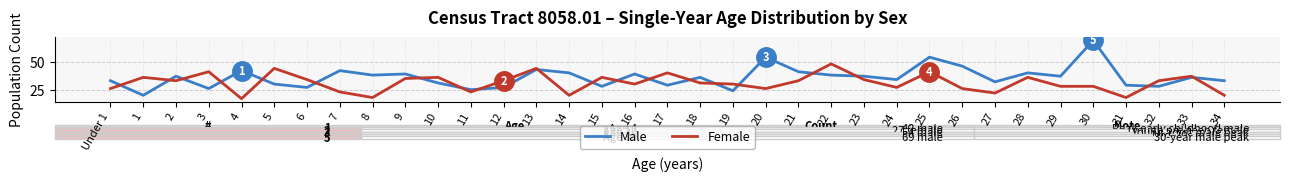

What is the spread (max minus min) of values at 33?

1